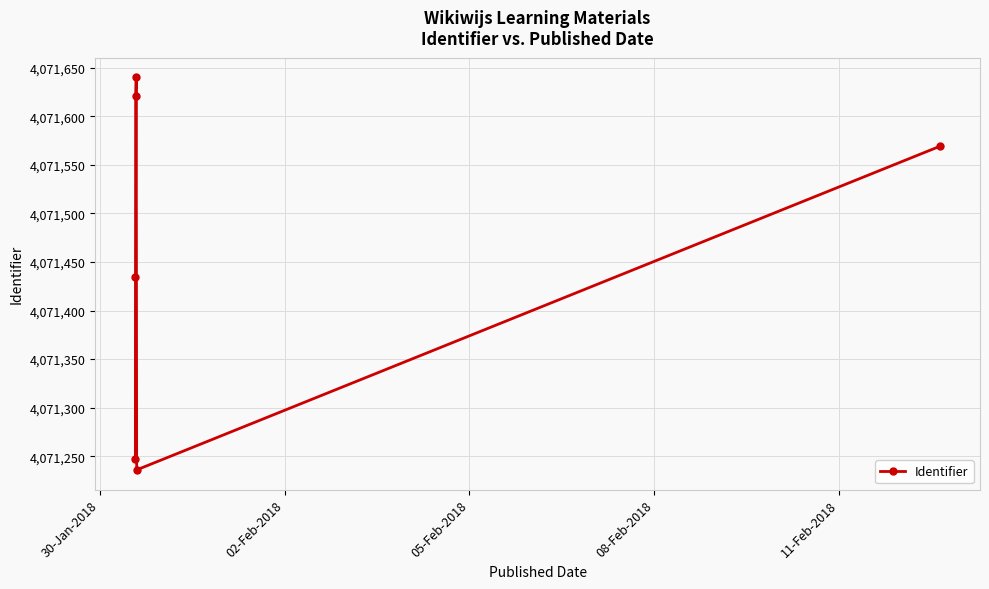

What is the greatest value displayed?

4071640